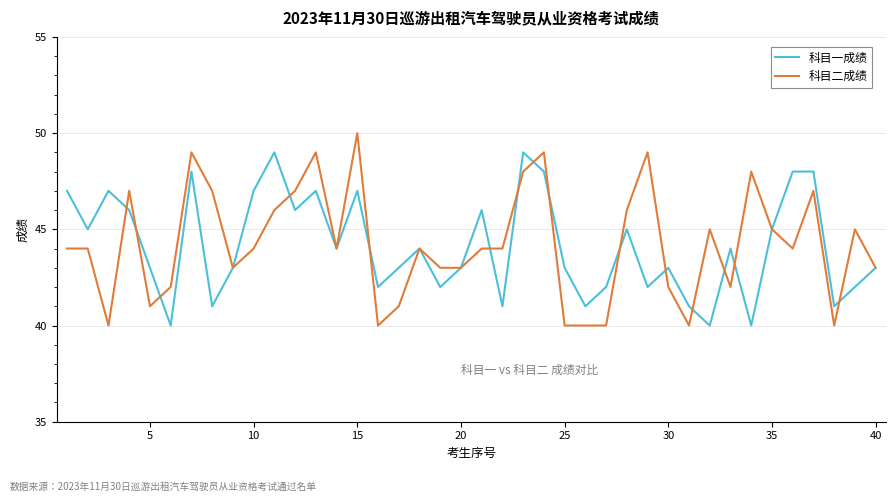

True or false: 科目二成绩 and 科目一成绩 intersect in this chart.

True